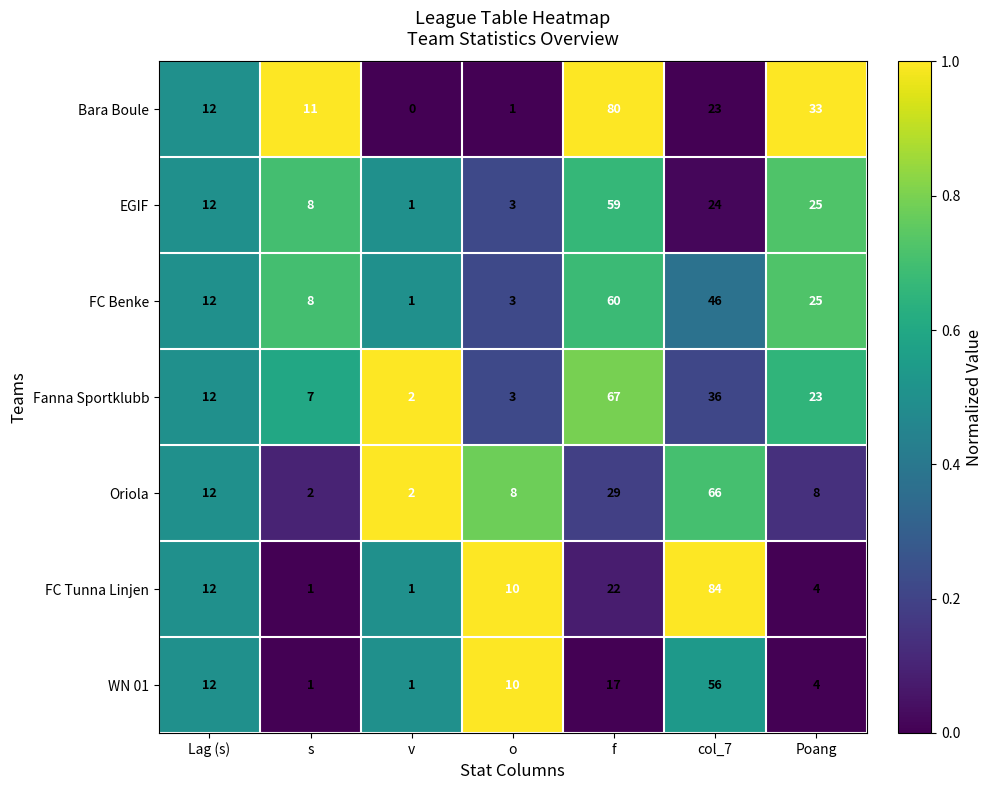

The Fanna Sportklubb series shows 5 at o. True or false?

False